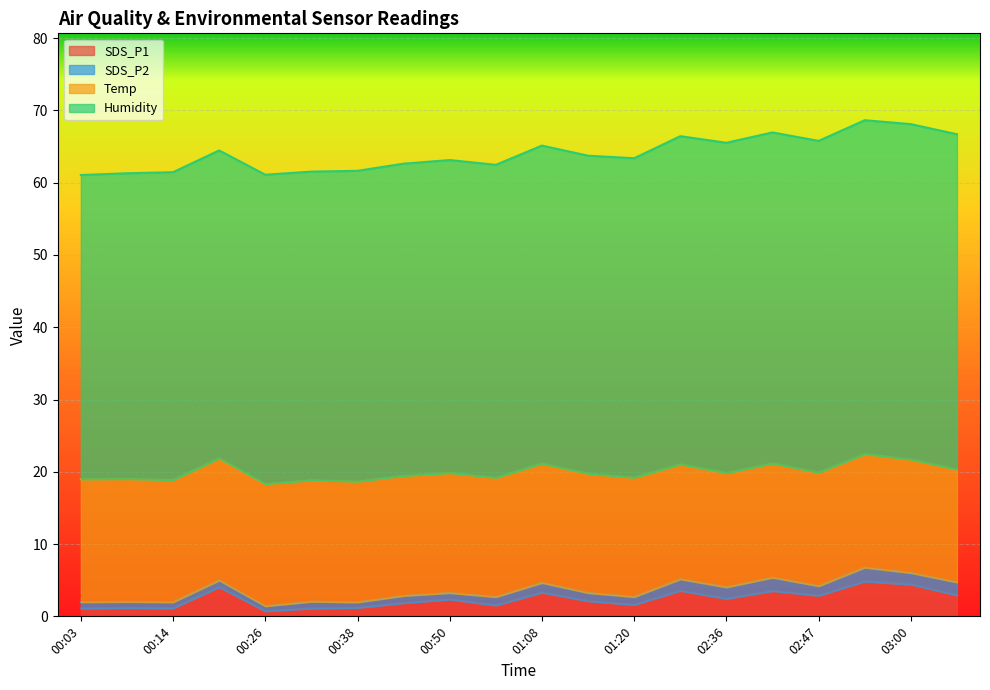

What is the sum of the Humidity values at 02:42 and 02:30?

91.2